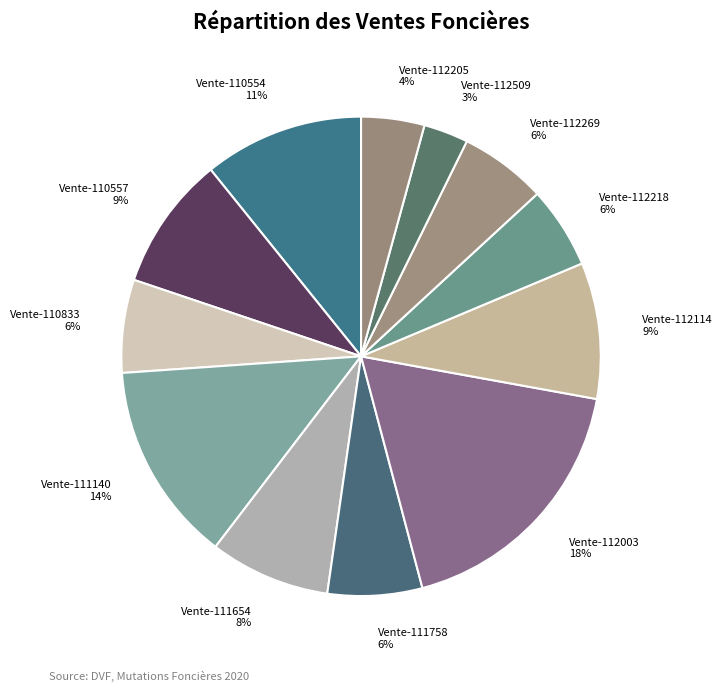

Is it true that Vente-112003 is 8% of the pie?

False